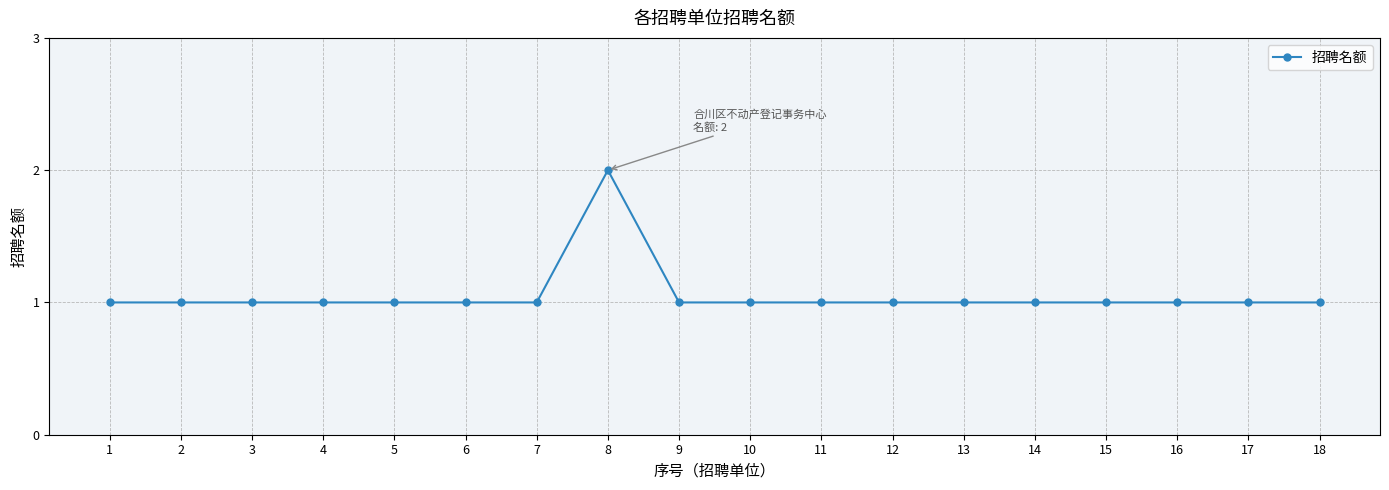

Reading left to right, what are all the values shown in this chart?

1	1	1	1	1	1	1	2	1	1	1	1	1	1	1	1	1	1